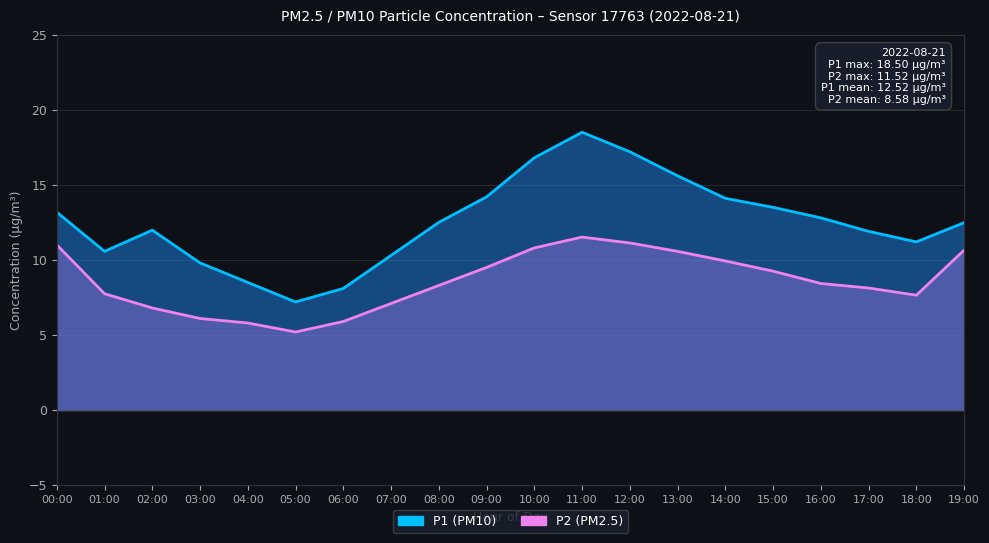

At which category does P2 reach its first local peak?

11:00